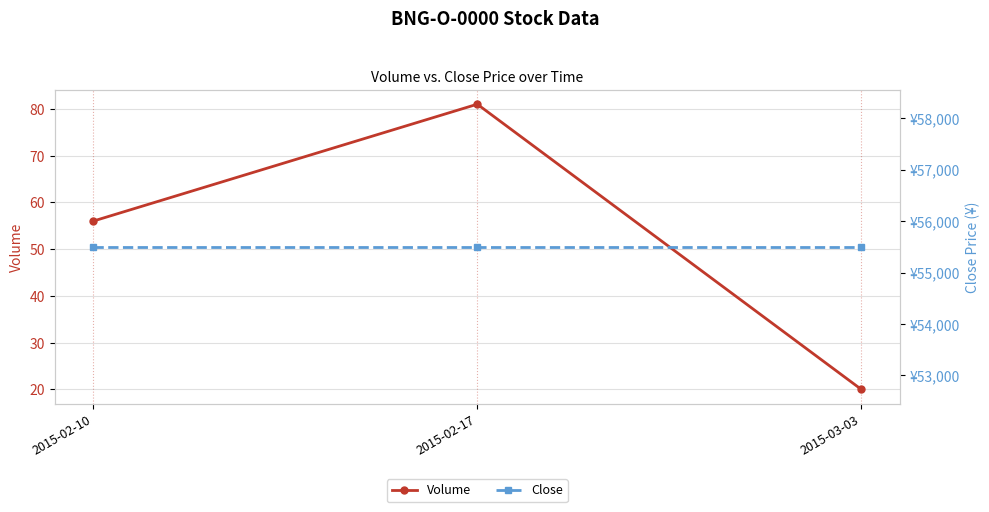

At which category is the sum across all series the highest?

2015-02-17